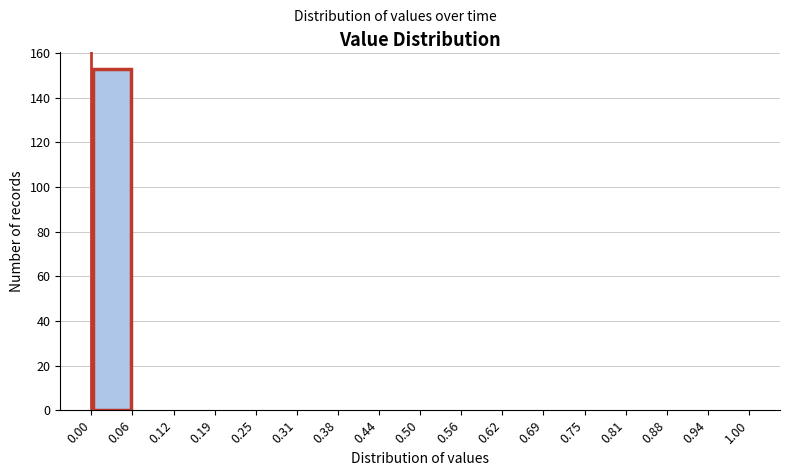

How tall is the bar that spans 0.00 to 0.06 on the x-axis? The values are not printed on the chart, so give them approximately, as read against the axis.

154